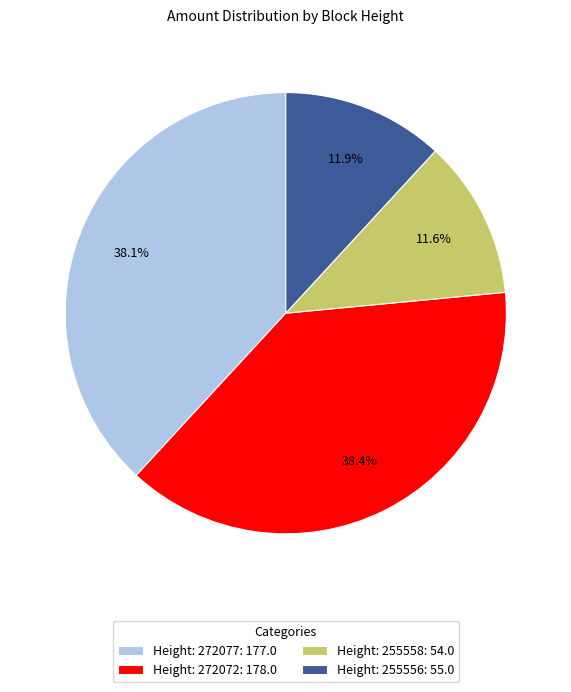

How many slices are in this pie chart?

4